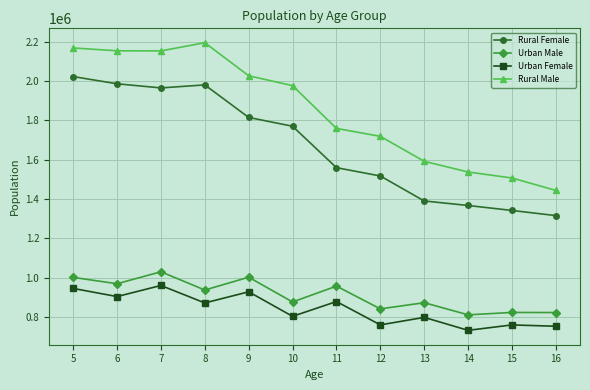

The value of Rural Female at 15 is 523785. True or false?

False